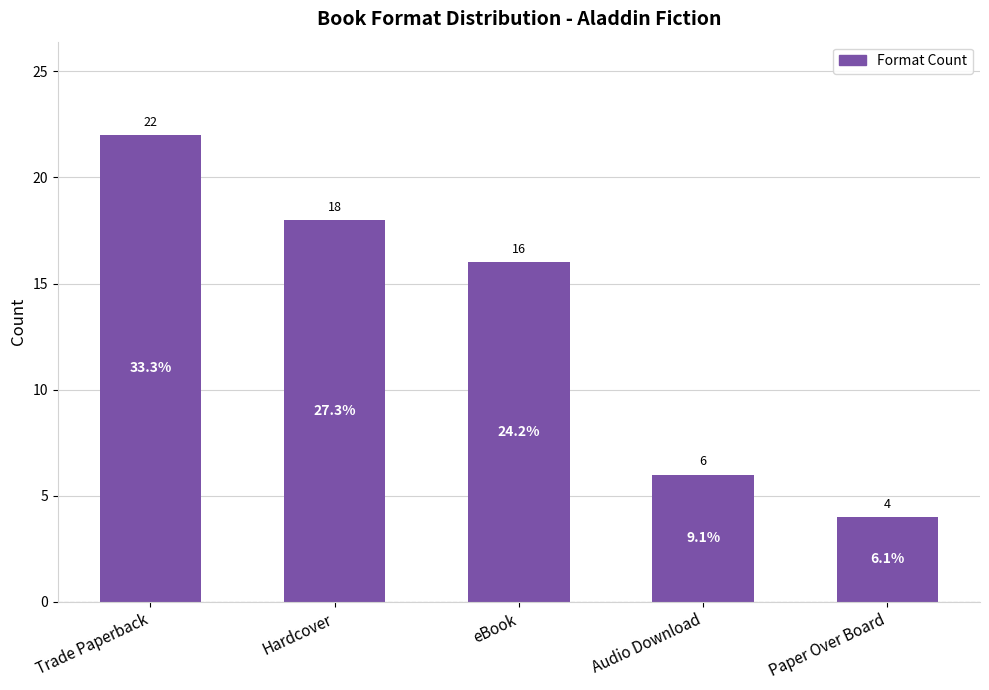

How many data points does each series have?

5